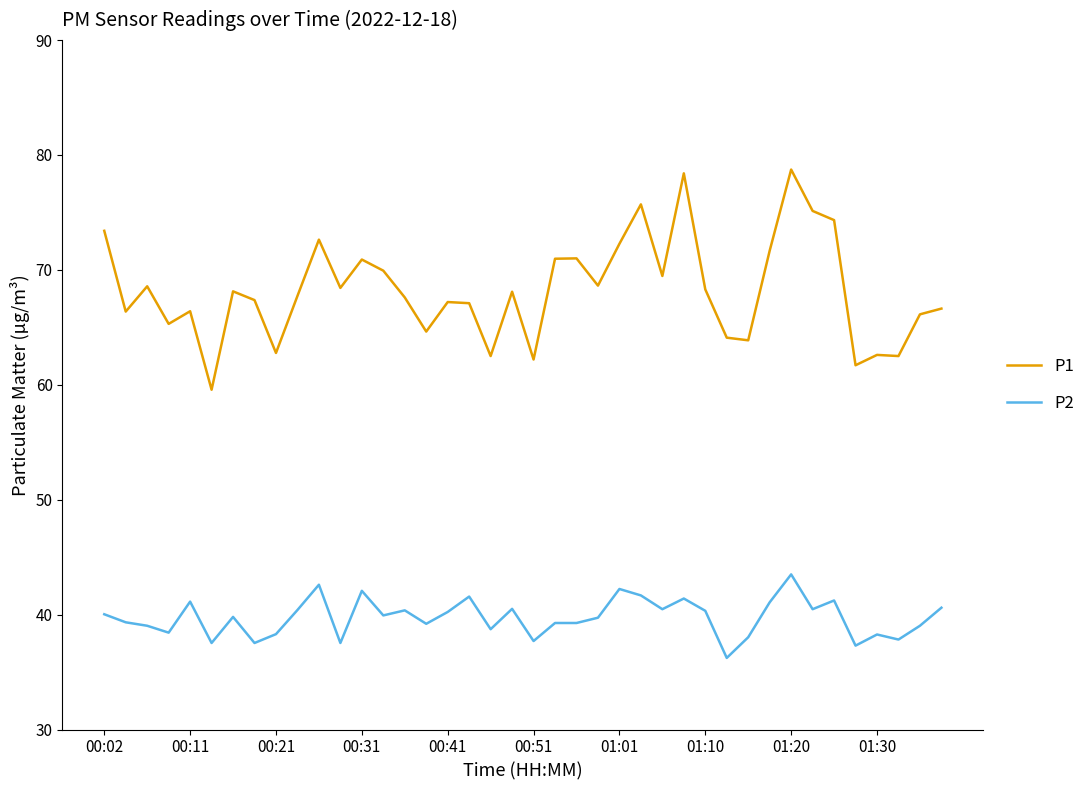

True or false: P2 and P1 intersect in this chart.

False